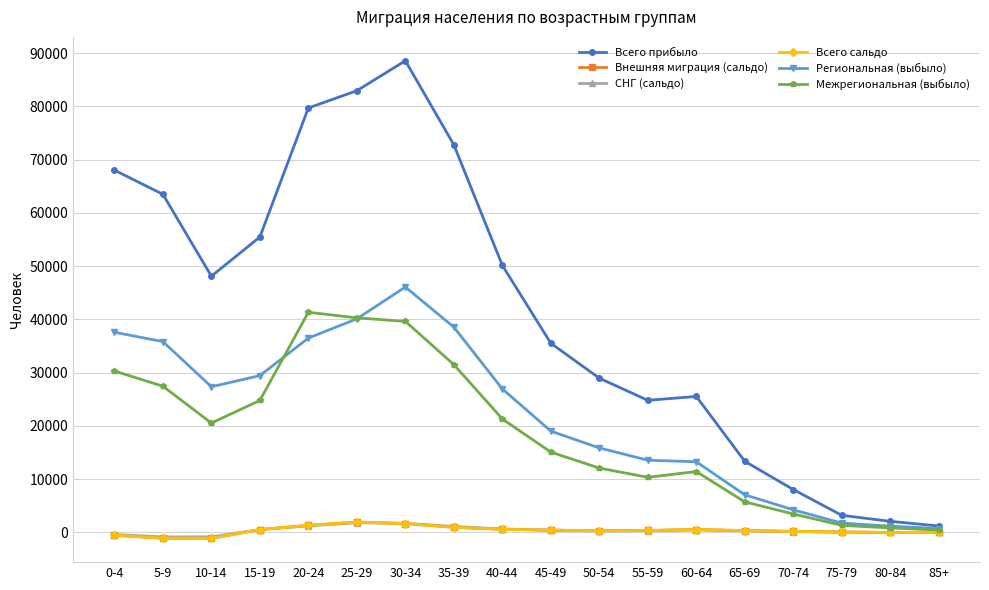

Does the chart have visible grid lines?

Yes